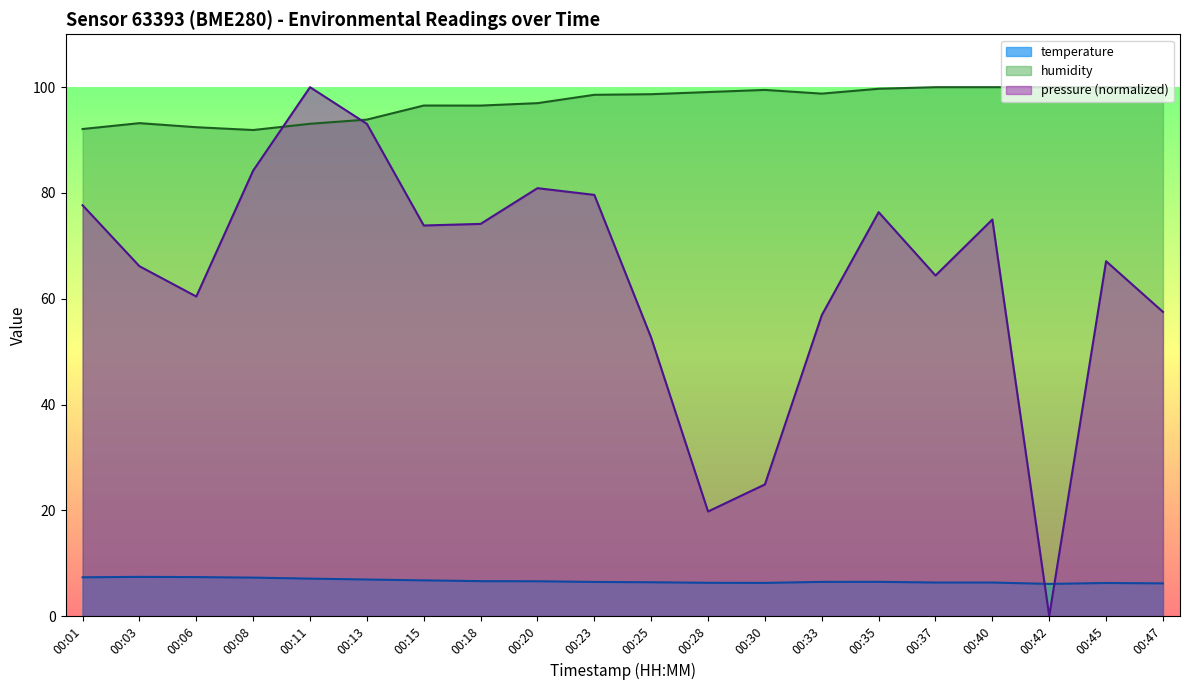

Reading left to right, what are all the values shown in this chart?

temperature: 00:01=7.3	00:03=7.4	00:06=7.4	00:08=7.3	00:11=7.1	00:13=6.9	00:15=6.8	00:18=6.6	00:20=6.6	00:23=6.5	00:25=6.4	00:28=6.3	00:30=6.3	00:33=6.5	00:35=6.5	00:37=6.3	00:40=6.3	00:42=6.1	00:45=6.3	00:47=6.2
humidity: 00:01=92.1	00:03=93.2	00:06=92.4	00:08=91.9	00:11=93.1	00:13=93.9	00:15=96.5	00:18=96.5	00:20=97.0	00:23=98.6	00:25=98.7	00:28=99.1	00:30=99.5	00:33=98.8	00:35=99.7	00:37=100.0	00:40=100.0	00:42=100.0	00:45=100.0	00:47=100.0
pressure_scaled: 00:01=77.7	00:03=66.1	00:06=60.4	00:08=84.2	00:11=100.0	00:13=93.1	00:15=73.9	00:18=74.2	00:20=80.9	00:23=79.6	00:25=52.6	00:28=19.8	00:30=24.9	00:33=56.9	00:35=76.4	00:37=64.4	00:40=75.0	00:42=0.0	00:45=67.1	00:47=57.5